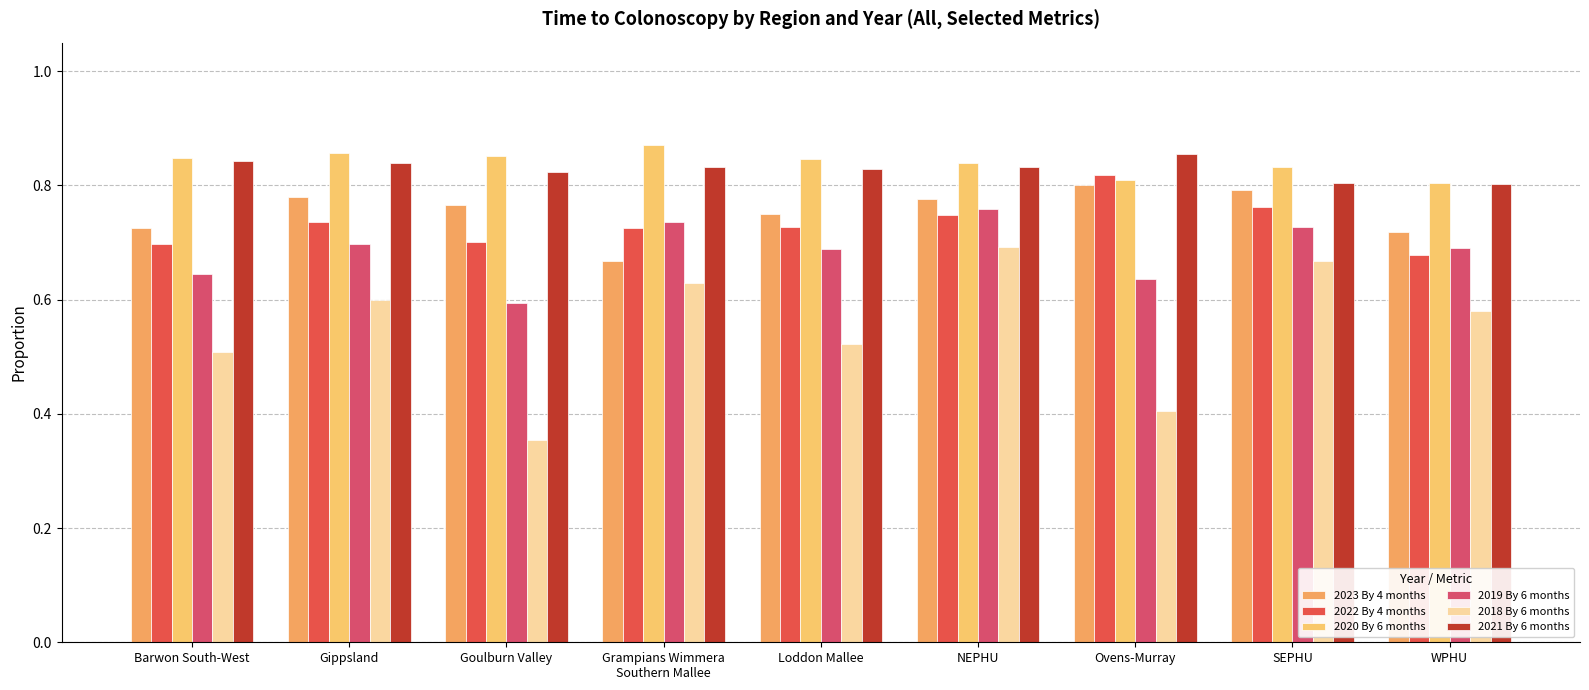

How many bars are there in total?

54